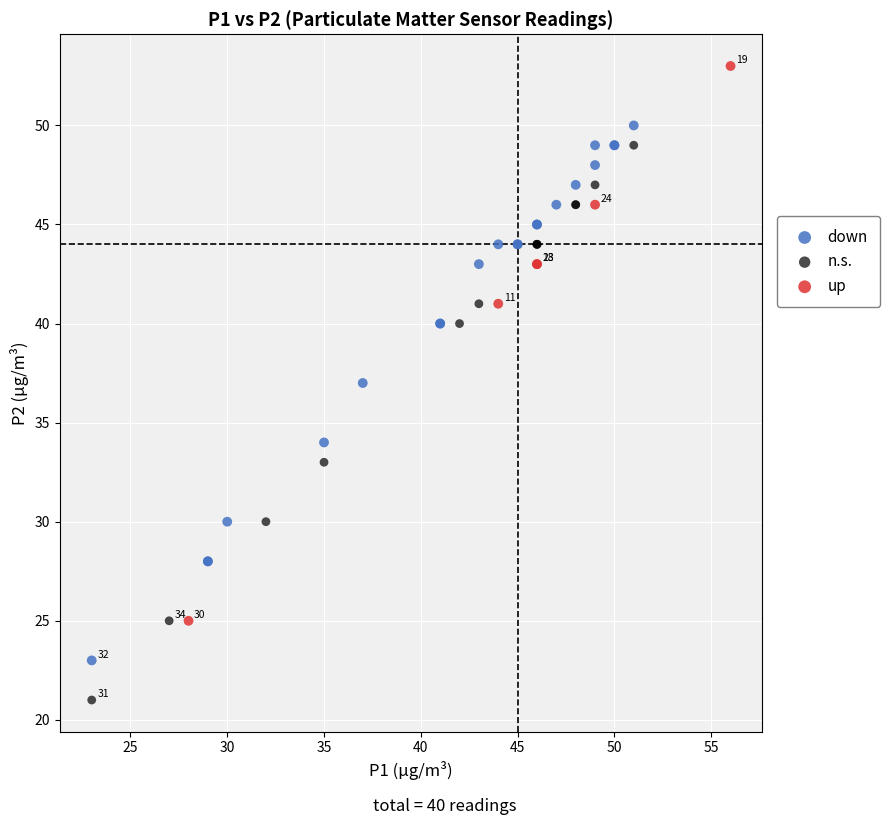

Which series reaches the maximum Y coordinate?

up